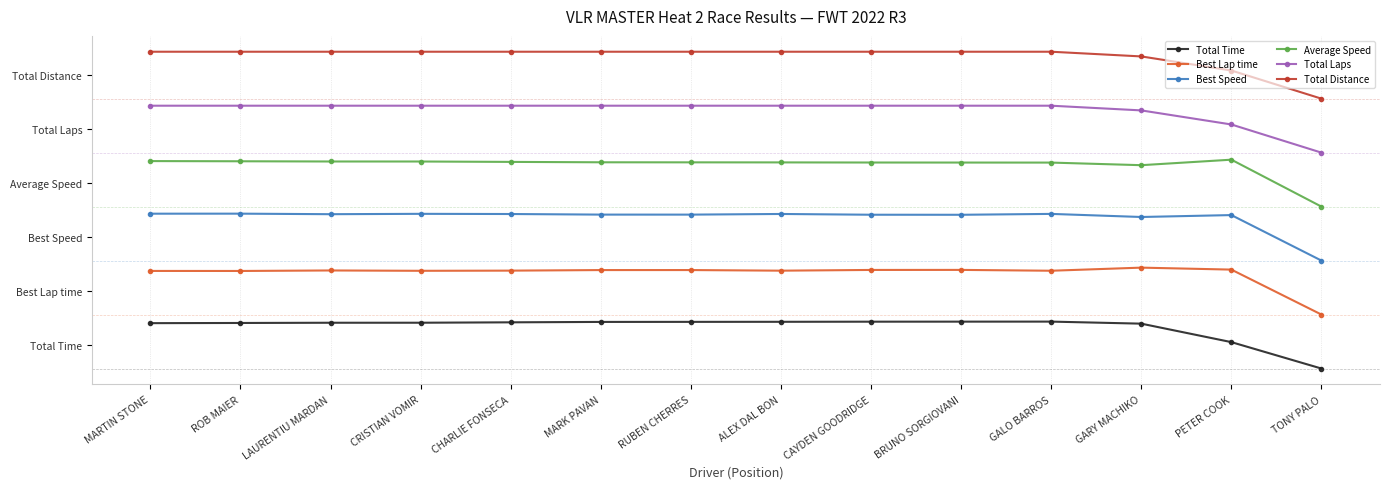

The Total Distance series shows 3.8 at RUBEN CHERRES. True or false?

False